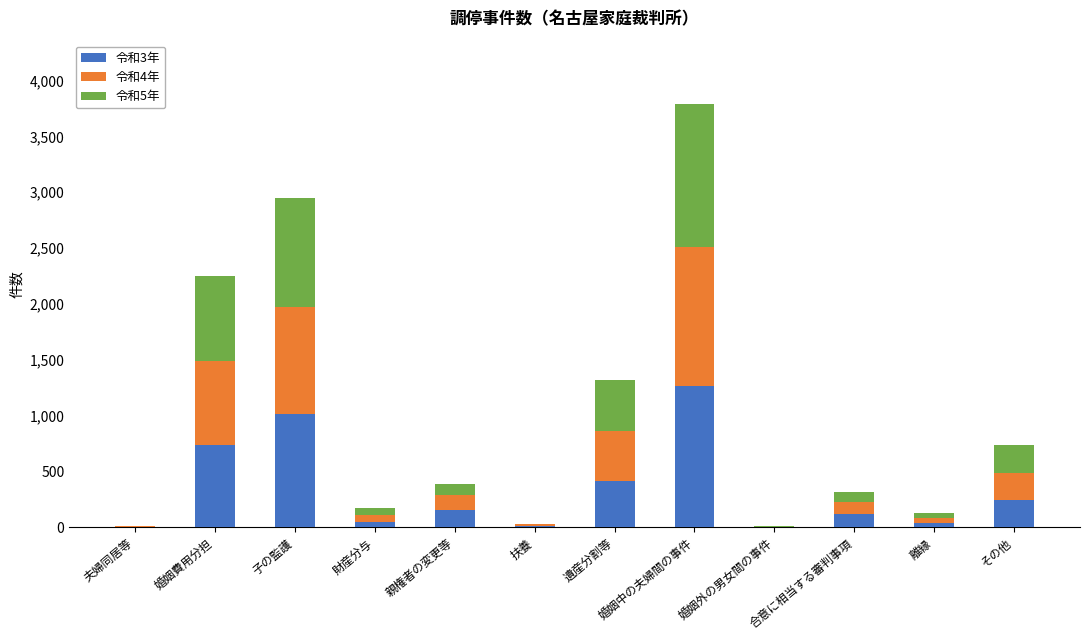

The value of 令和3年 at 婚姻費用分担 is 734. True or false?

True